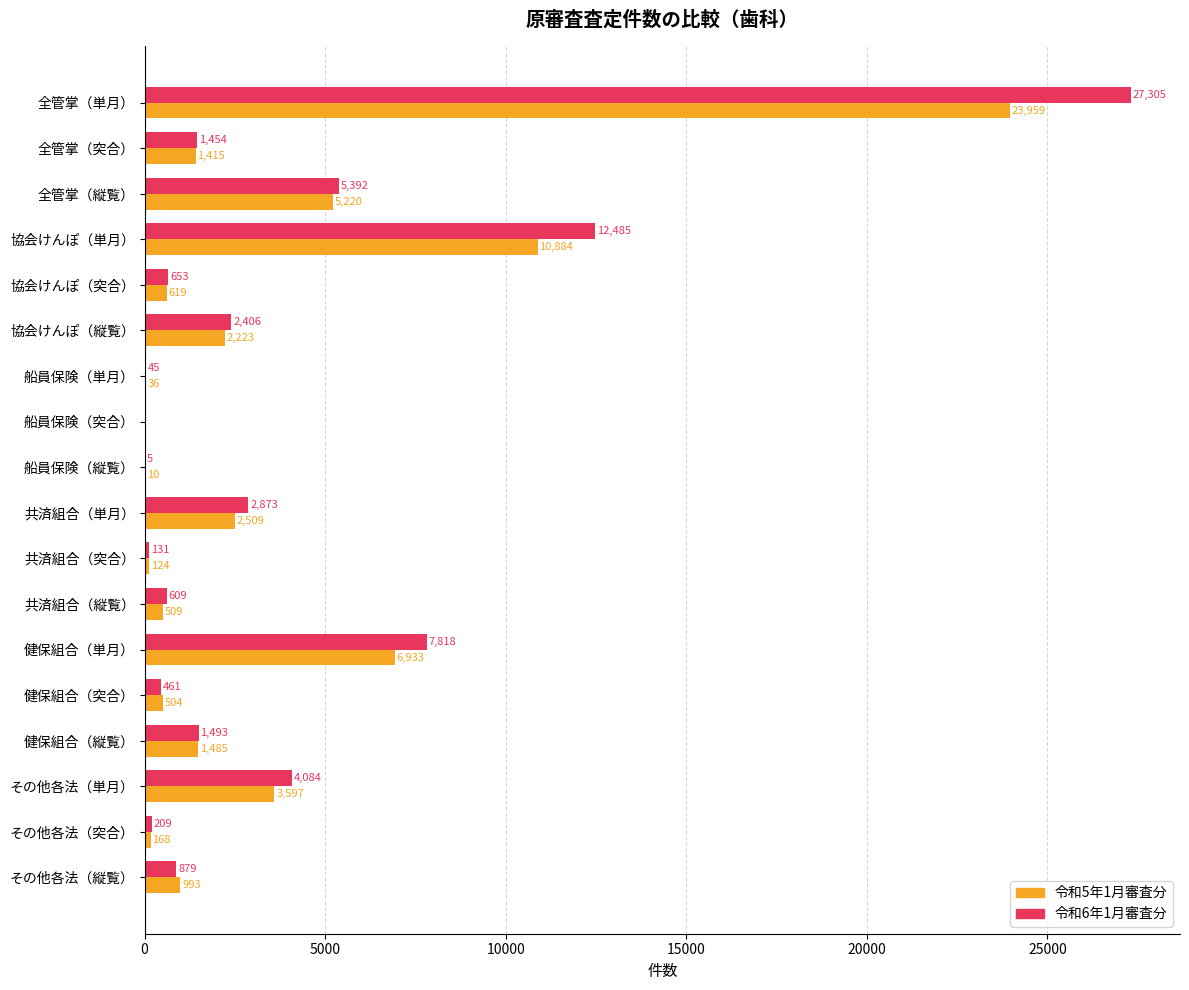

What is the sum of the 令和5年1月審査分 values at 全管掌（単月） and 健保組合（突合）?

24463